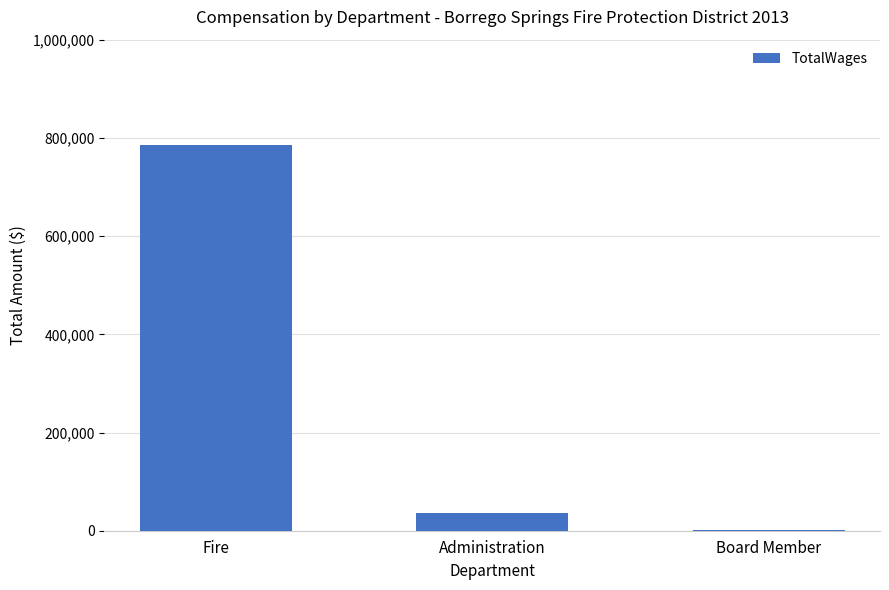

Reading left to right, extract all data points from this chart.

786087	35418	2200